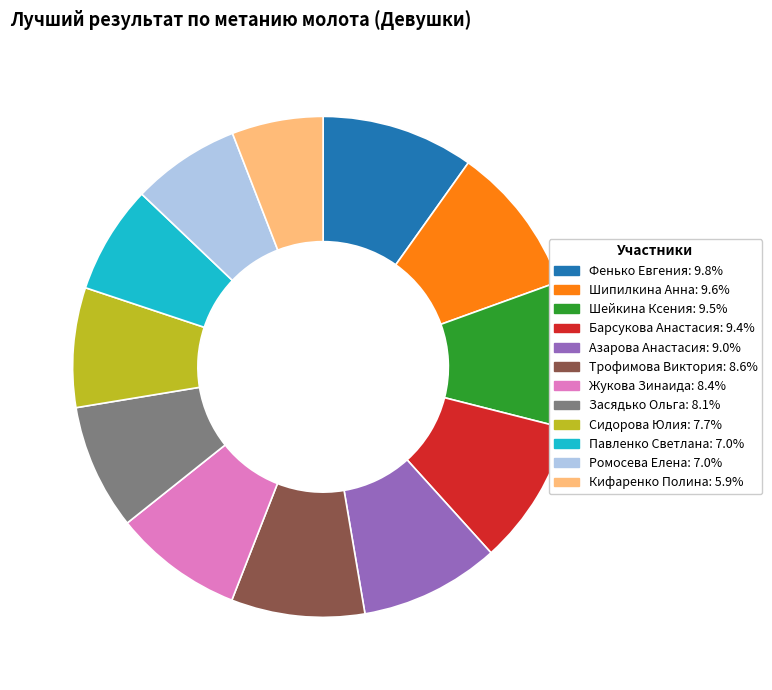

True or false: Павленко Светлана accounts for 7% of the total.

True